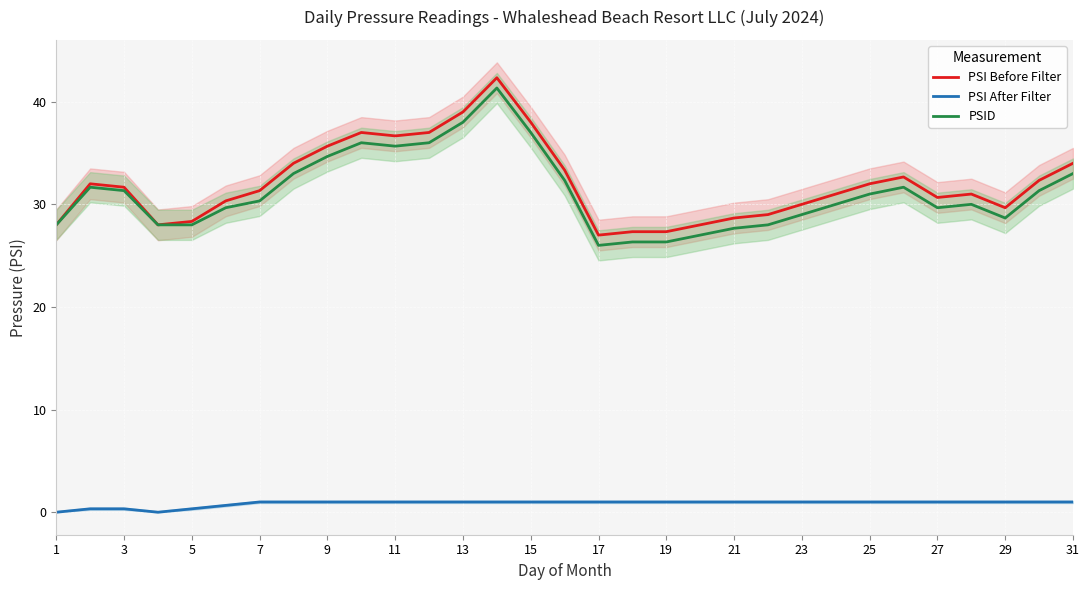

Which series has the largest total across all categories?

PSI Before Filter